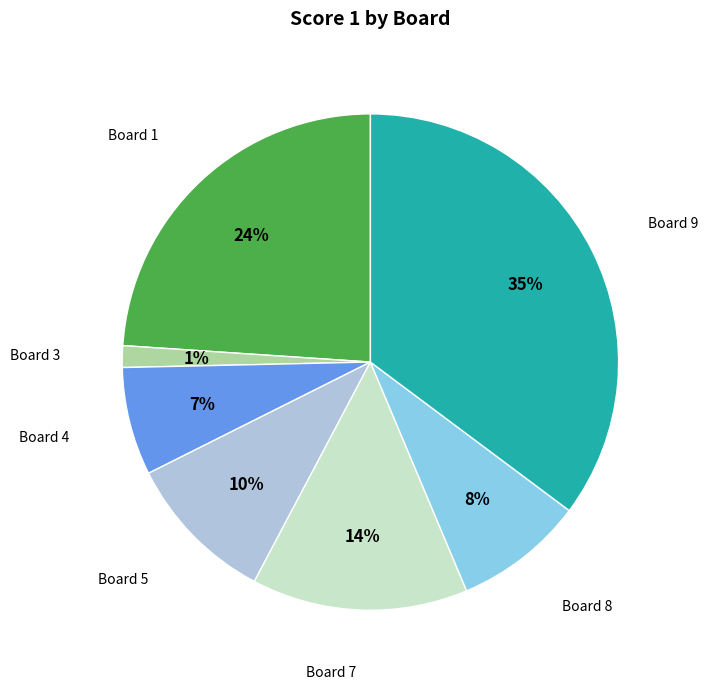

Which category has the biggest portion of the pie?

Board 9